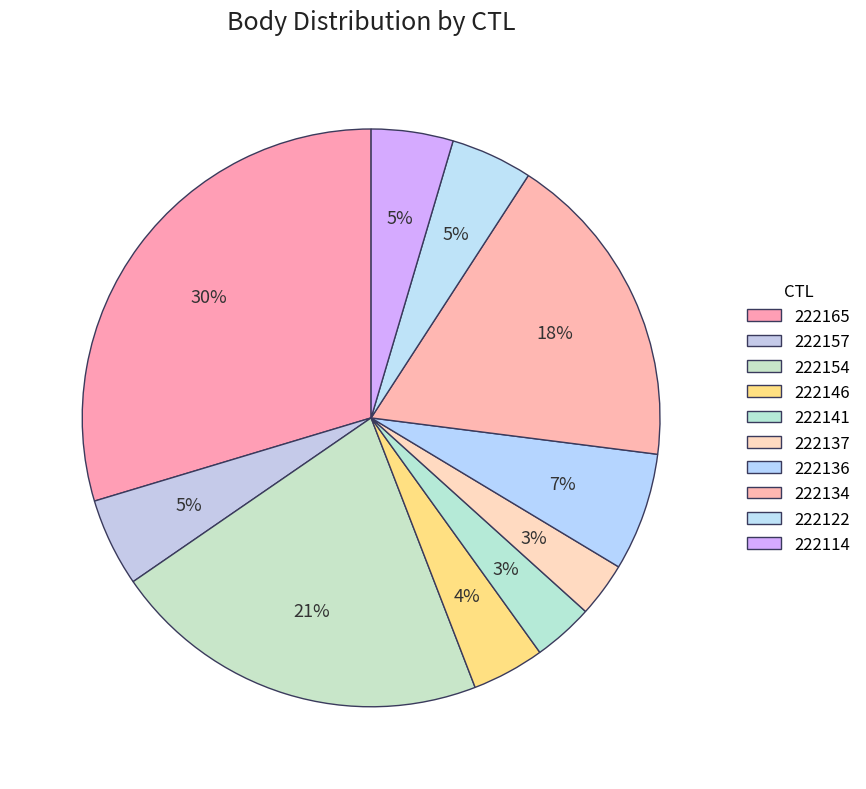

Does 222141 represent more than half of the total?

No